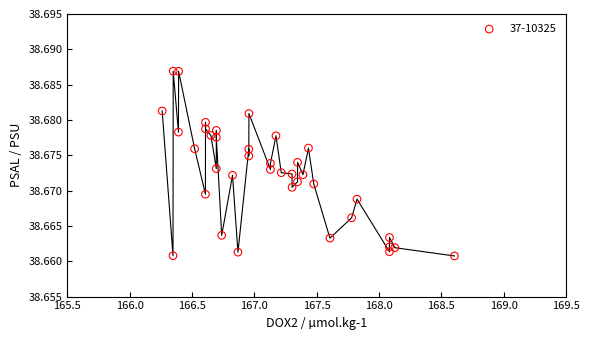

What is the range of X values (max minus min)?

2.3